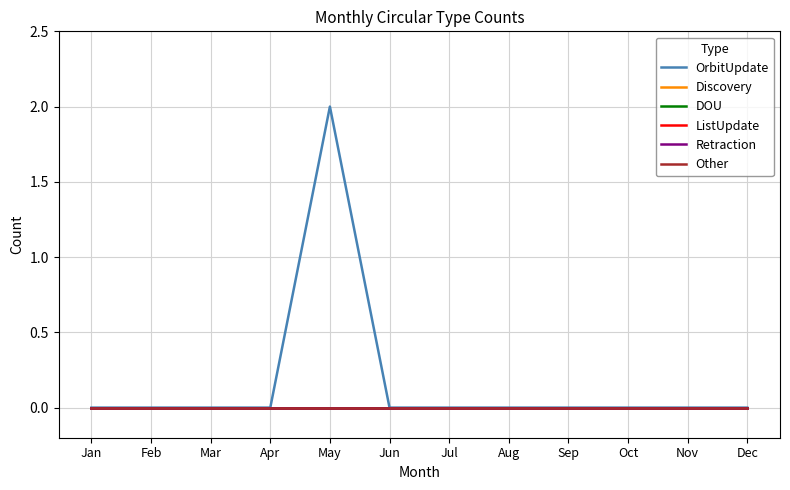

At which category is the sum across all series the highest?

May